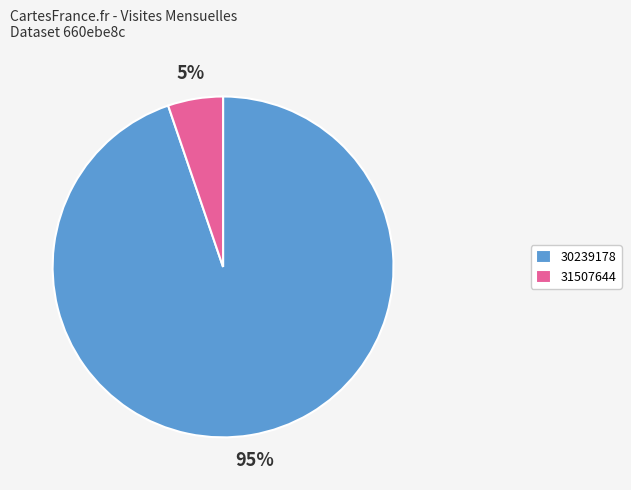

Between 31507644 and 30239178, which is larger?

30239178